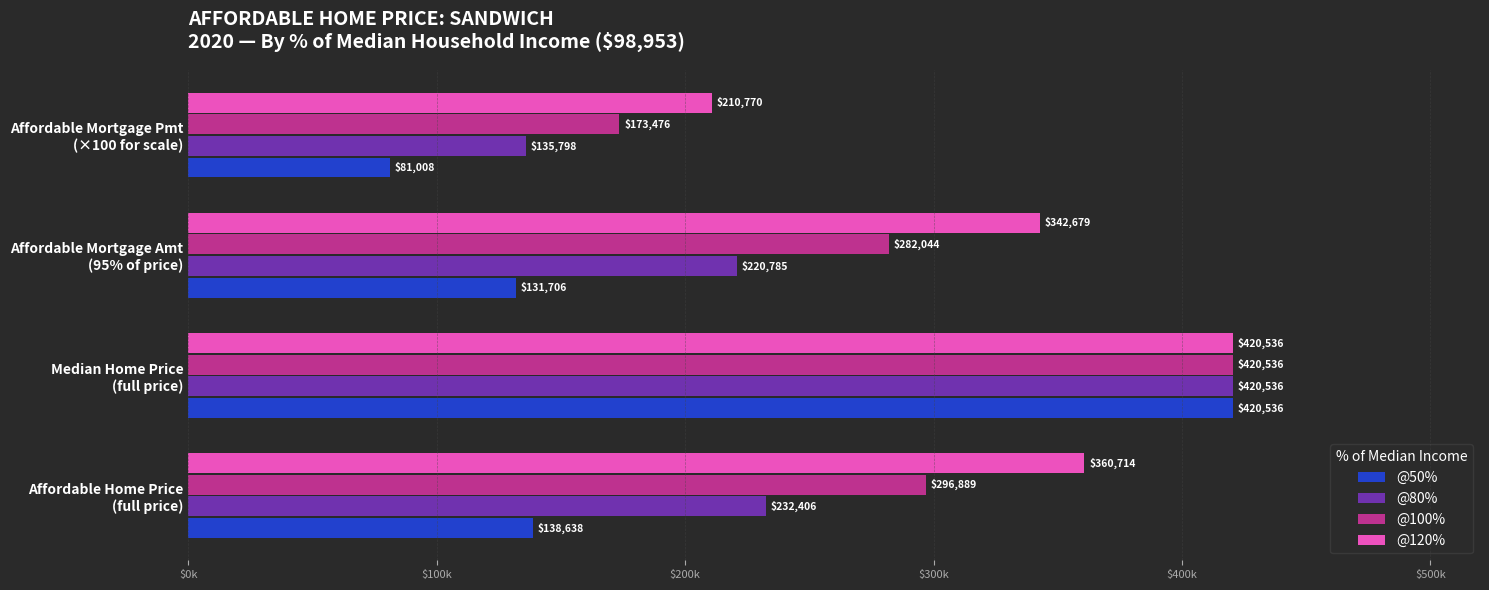

What are all the series names shown in the legend?

@50%, @80%, @100%, @120%